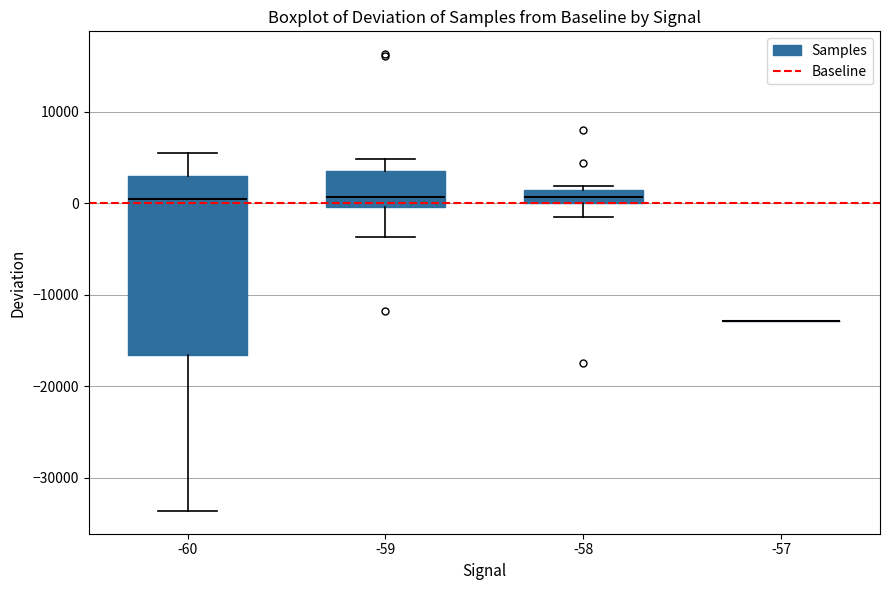

Comparing the boxes themselves (not the whiskers), which one is the tallest?

-60